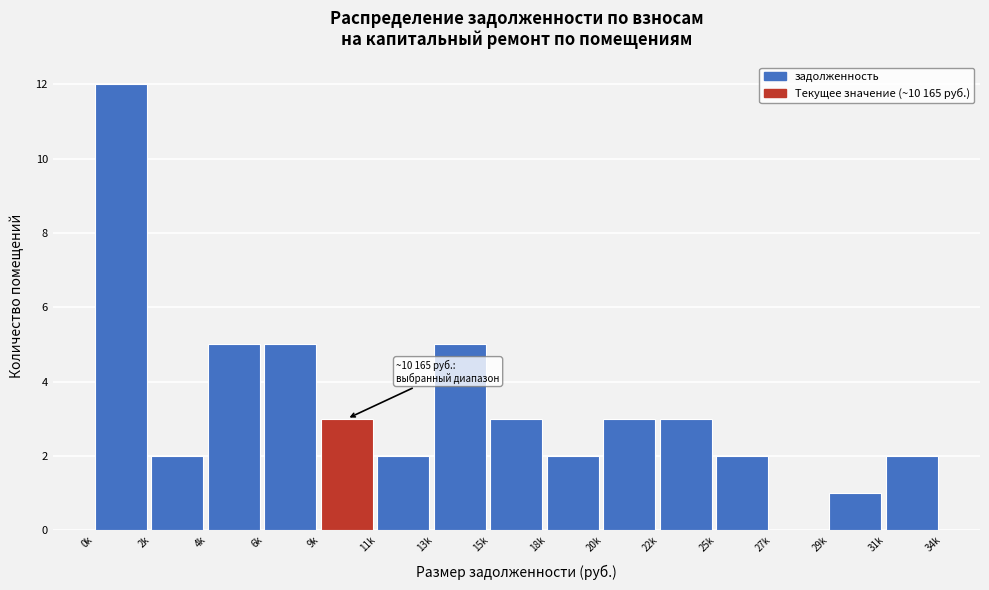

Reading left to right, what are all the values shown in this chart?

0k=12	2k=2	4k=5	6k=5	9k=3	11k=2	13k=5	15k=3	18k=2	20k=3	22k=3	25k=2	27k=0	29k=1	31k=2